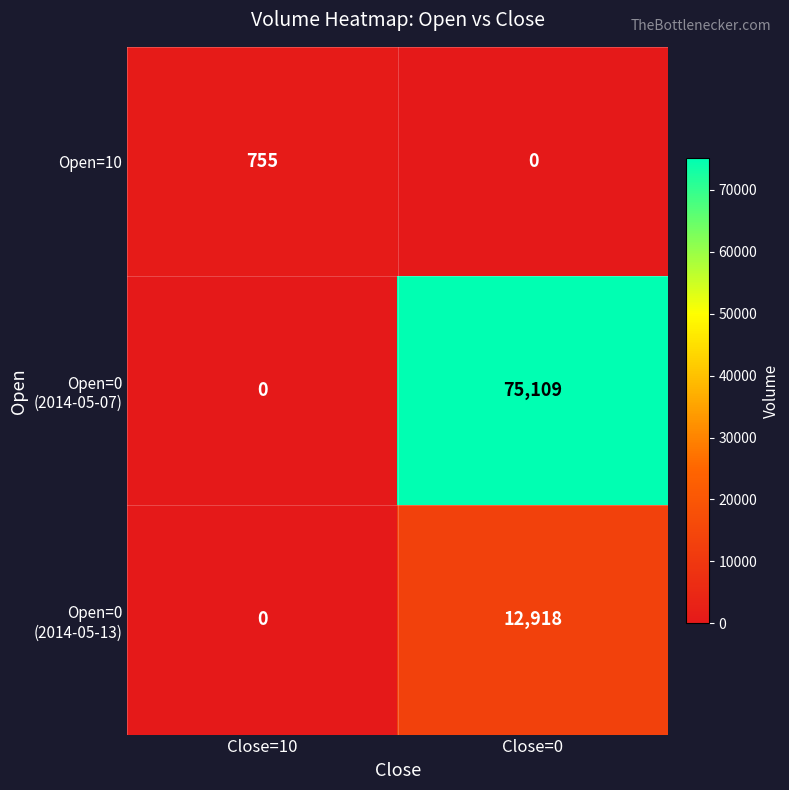

At which category is the sum across all series the highest?

Close=0